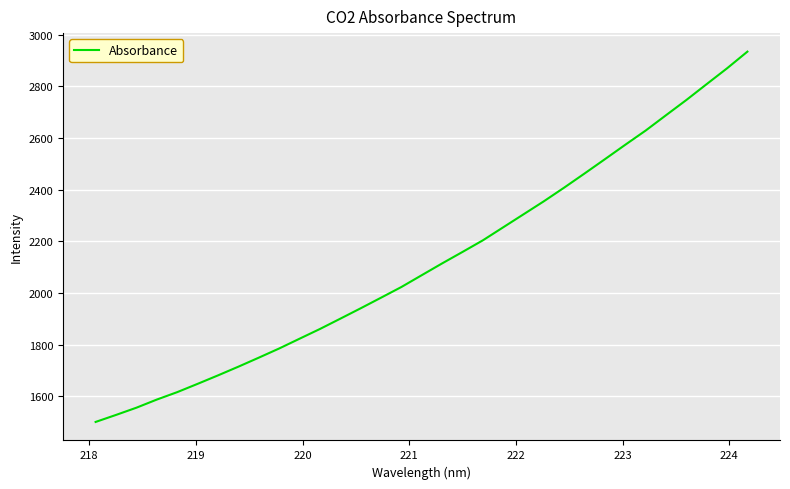

What is the minimum value shown in the chart?

1500.6